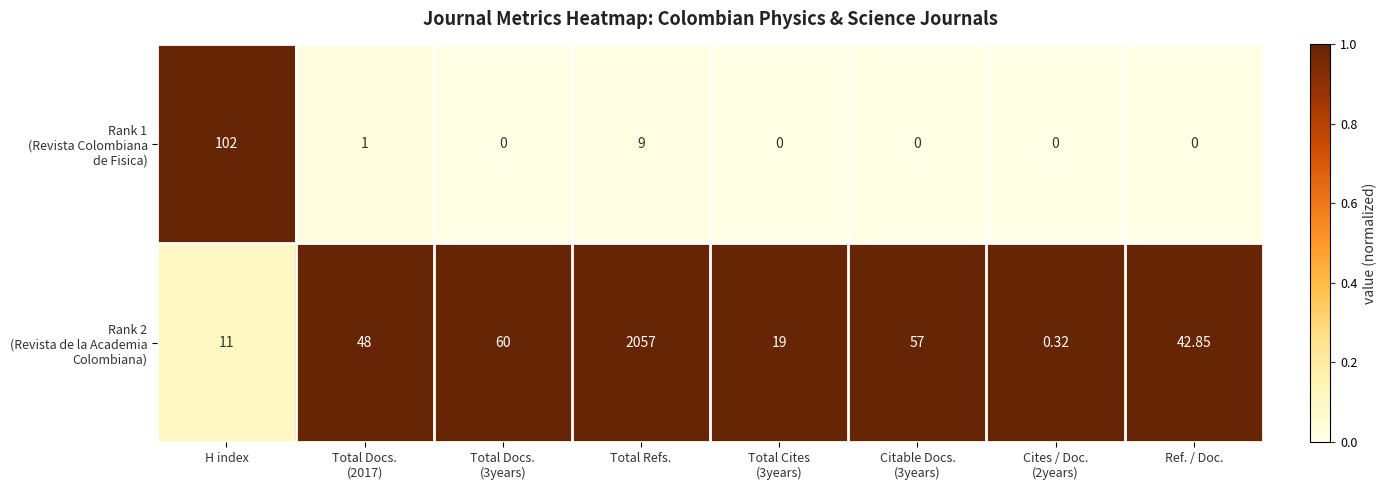

At which category is the sum across all series the highest?

Total Refs.